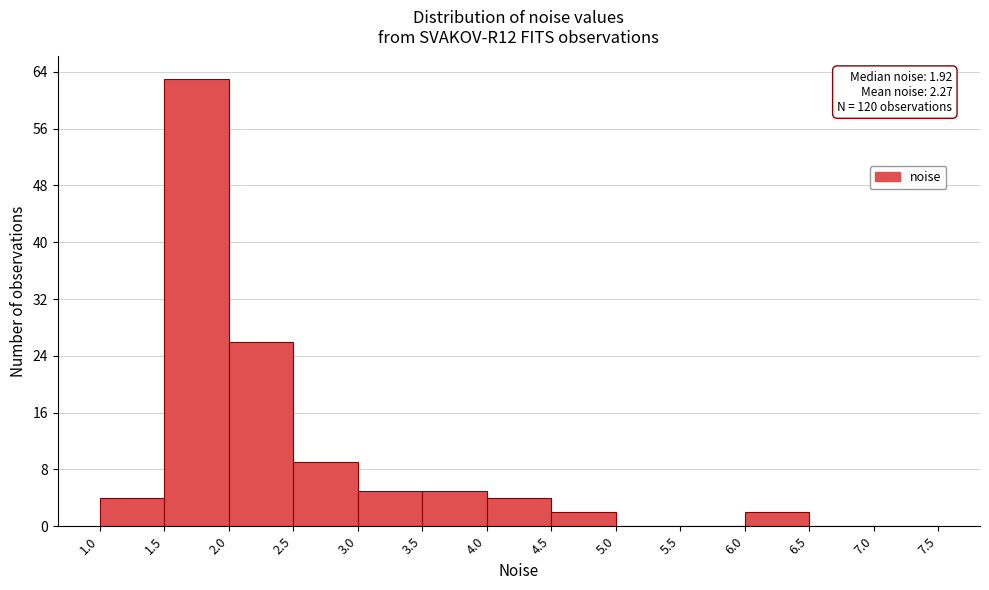

Which range on the x-axis has the tallest bar?

1.5 to 2.0